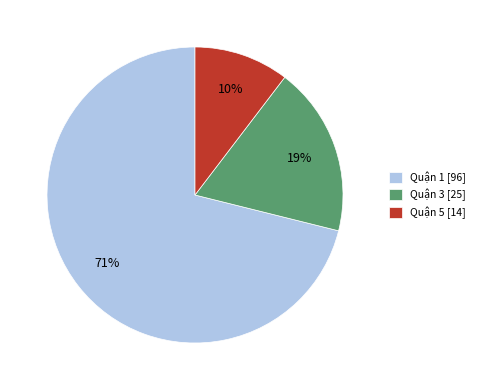

The Quận 5 slice represents 25% of the pie. True or false?

False